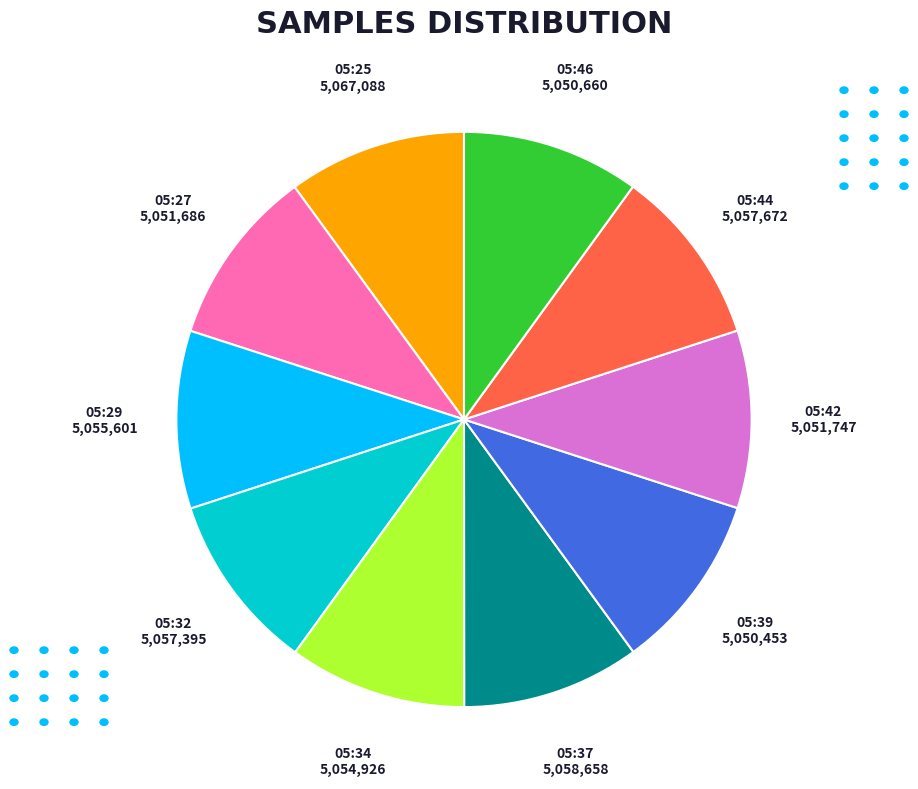

Is there a majority slice in this chart?

No